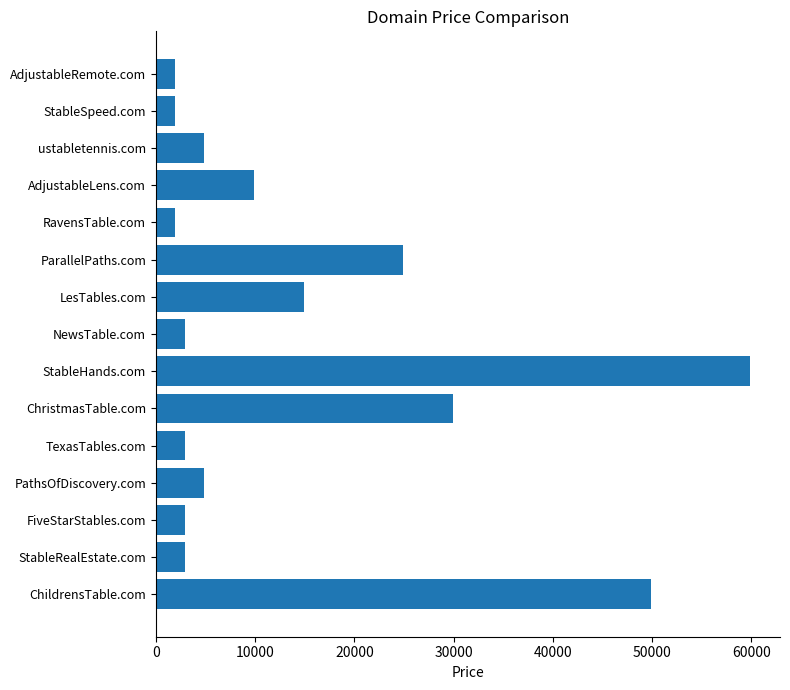

Where is the data nearest to the value 30888?

ChristmasTable.com